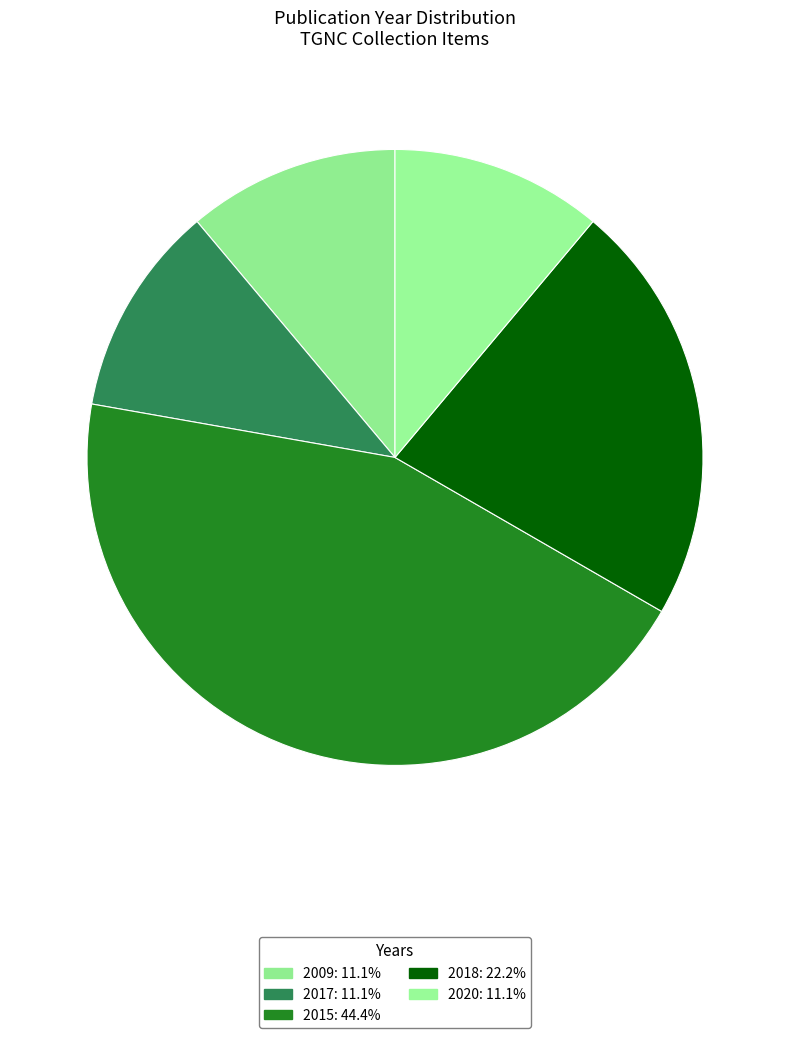

What percentage do 2009 and 2018 together represent?

33.3%